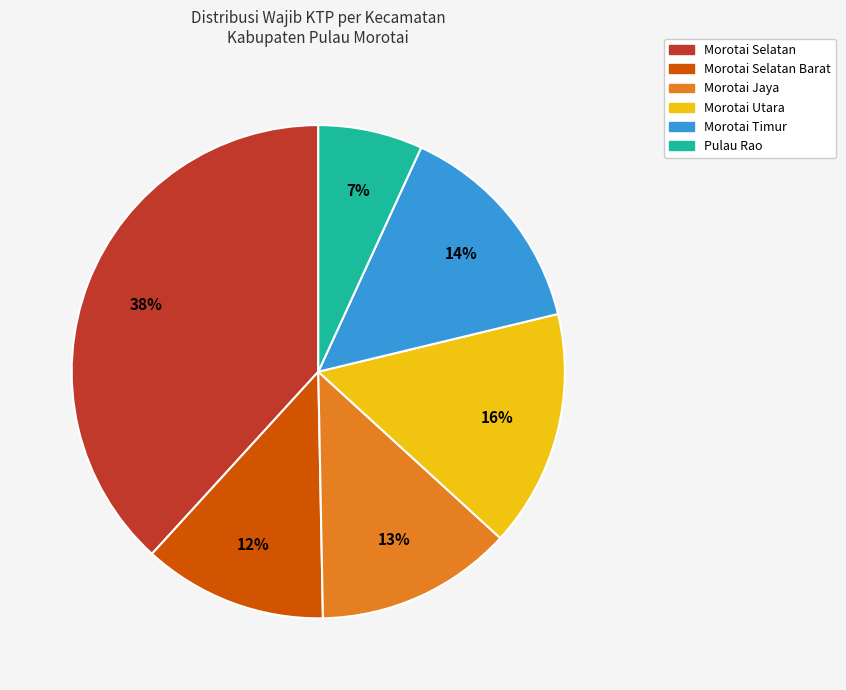

Count the number of slices in the pie.

6